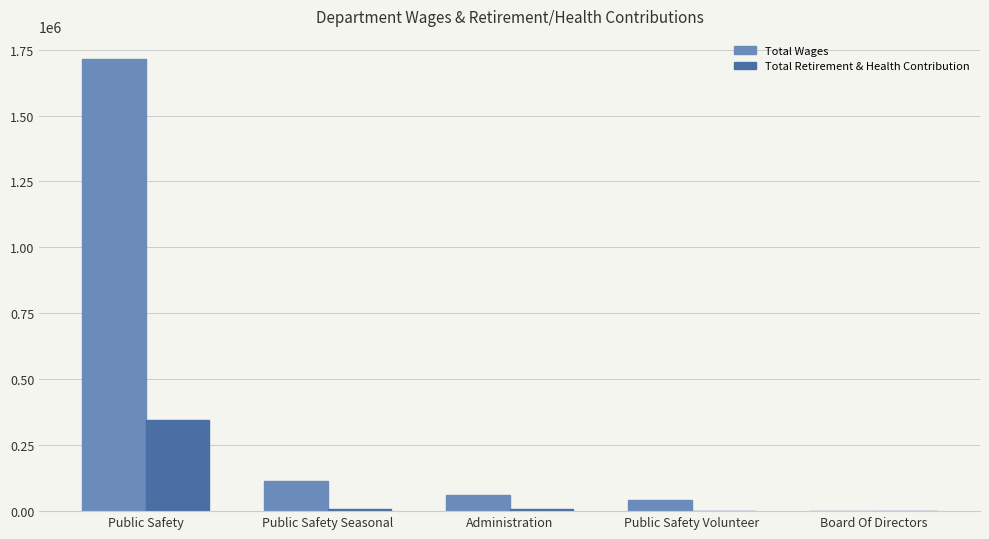

What are all the series names shown in the legend?

Total Wages, Total Retirement & Health Contribution